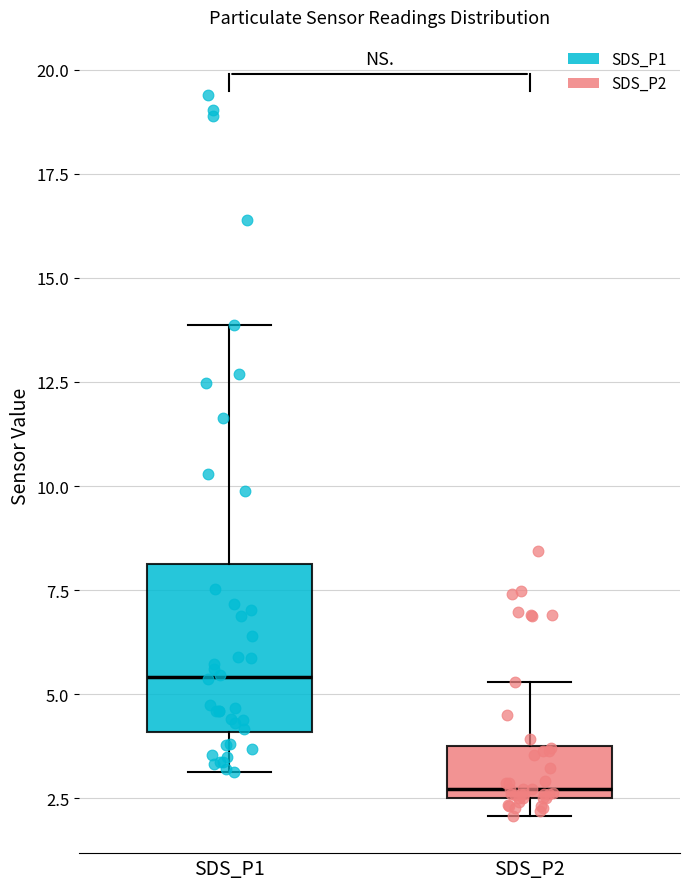

Reading left to right, read every box against the y-axis: the position of its median line, the range the box covers, and the ends of its whiskers. The values are not printed on the chart, so give them approximately, as read against the axis.

SDS_P1: median 5.5, box 4.0 to 8.0, whiskers 3.0 to 14.0
SDS_P2: median 2.5 (just above the box's lower edge), box 2.5 to 4.0, whiskers 2.0 to 5.5